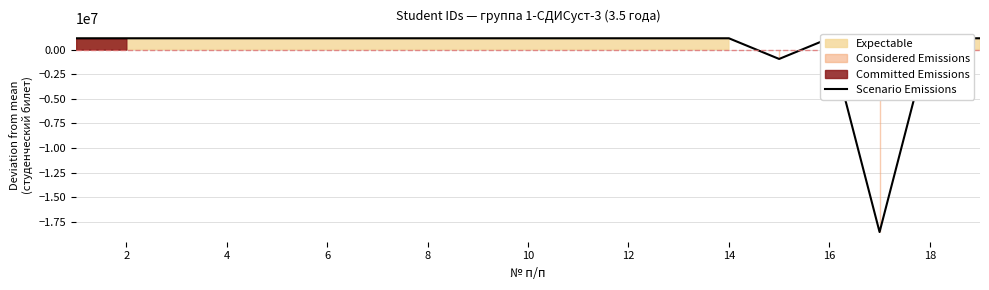

What is the greatest value displayed?

1147062.4